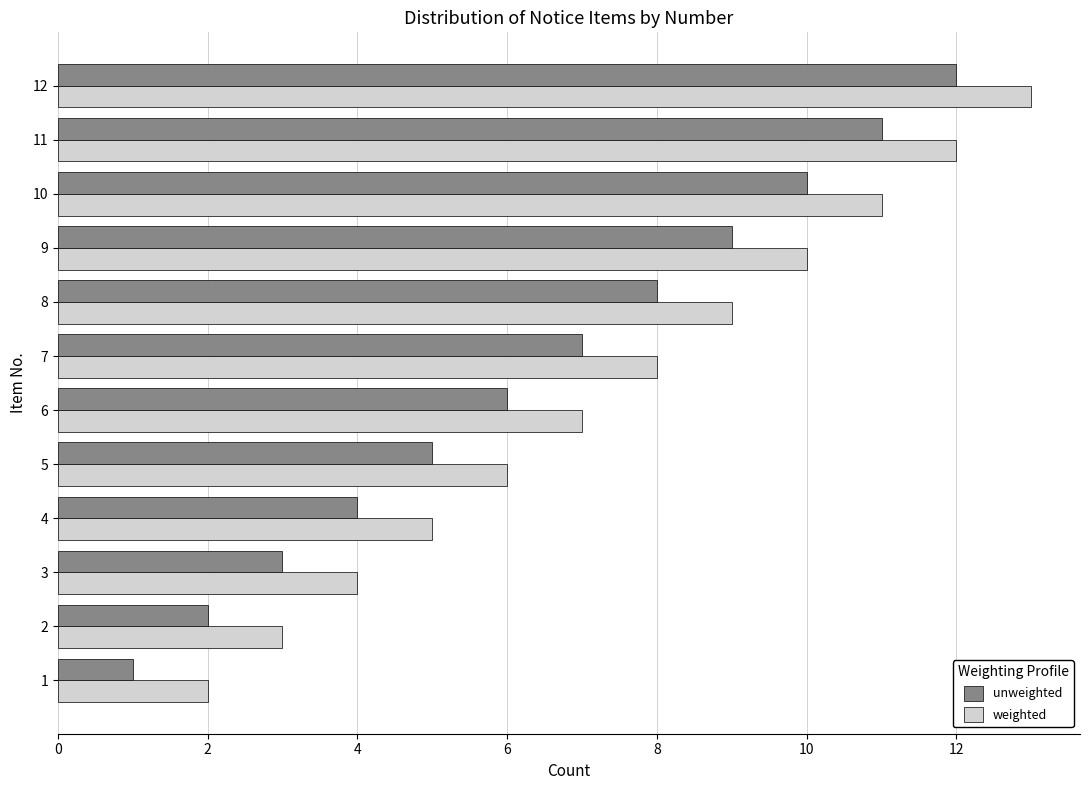

At 2, list the series in order from largest to smallest.

weighted, unweighted